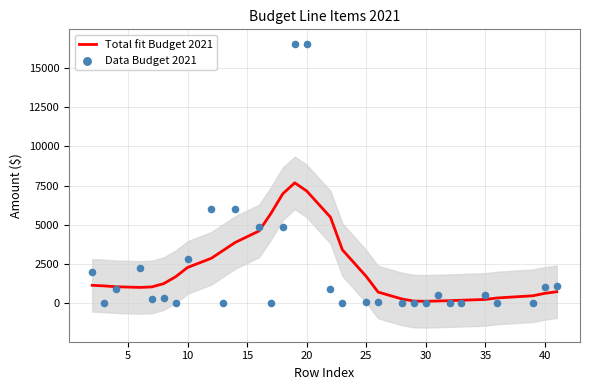

Which series reaches the maximum Y coordinate?

Data Budget 2021